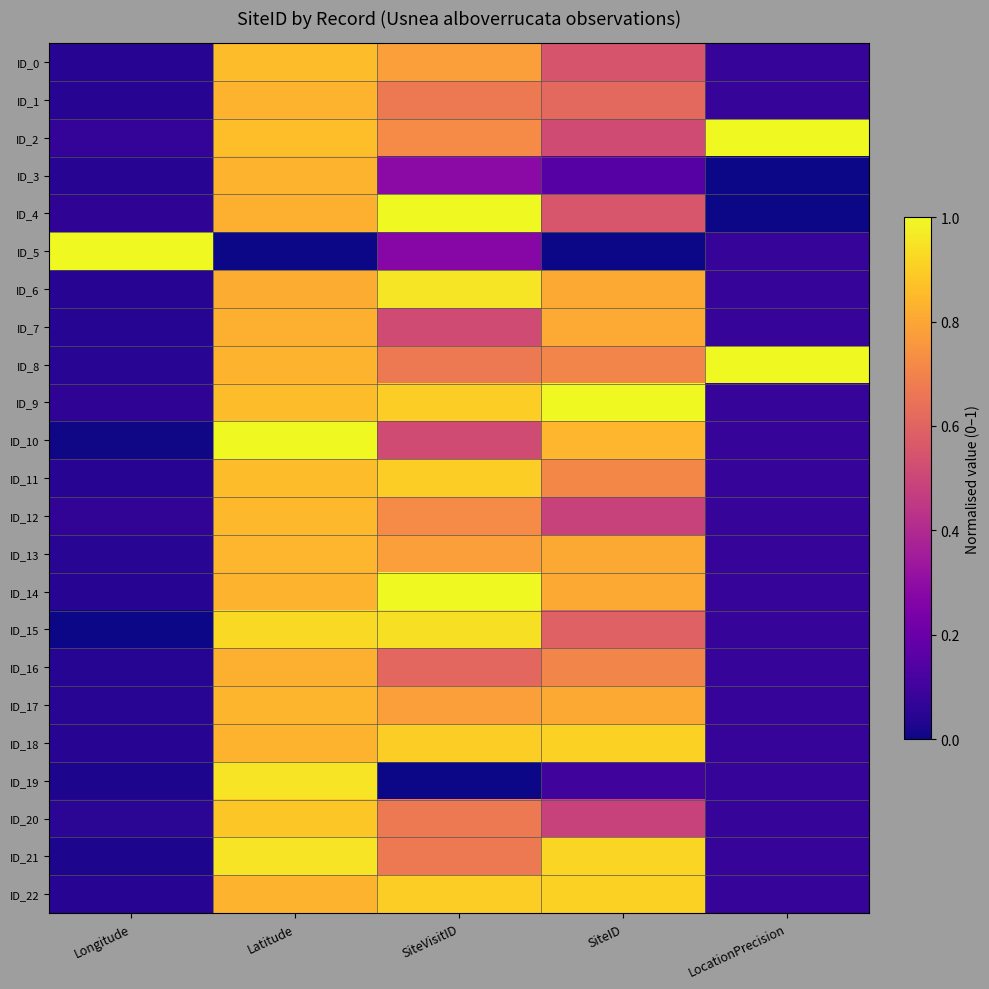

Between Longitude and SiteID, which series saw the biggest shift?

ID_5